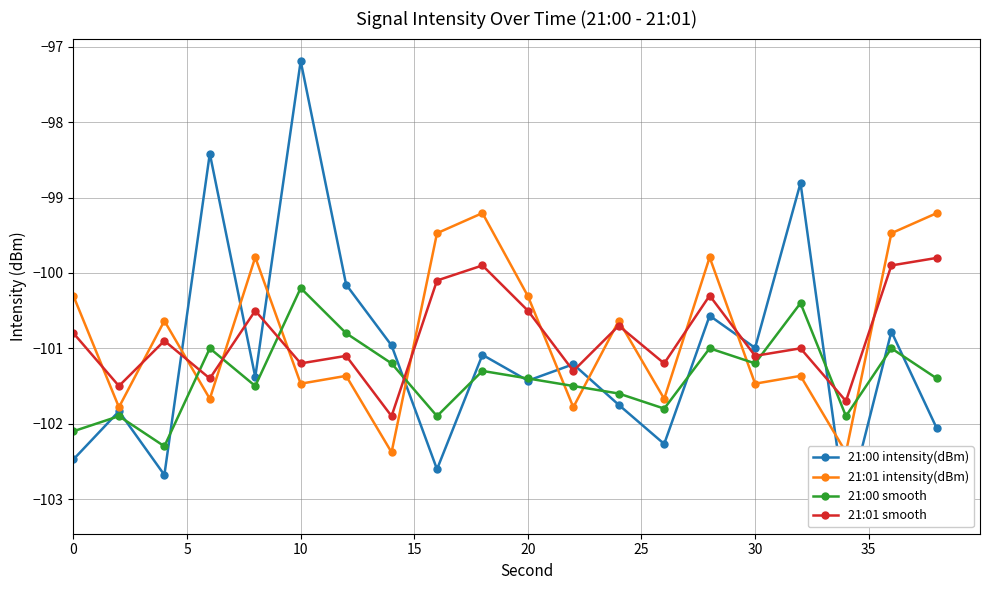

What is the total value across all series at 14?

-401.7